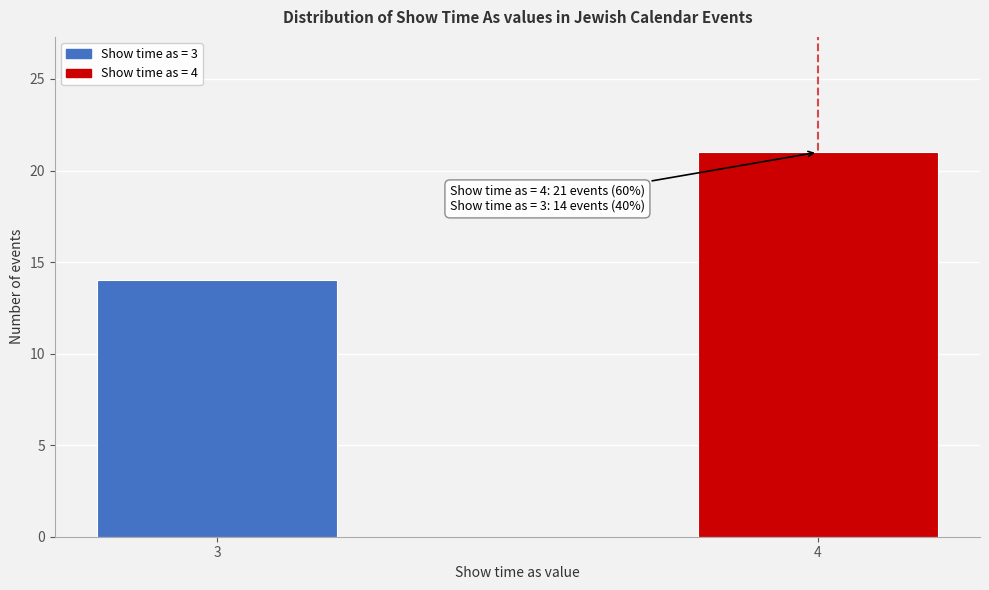

Reading left to right, list all the values displayed in this chart.

3=14	4=21